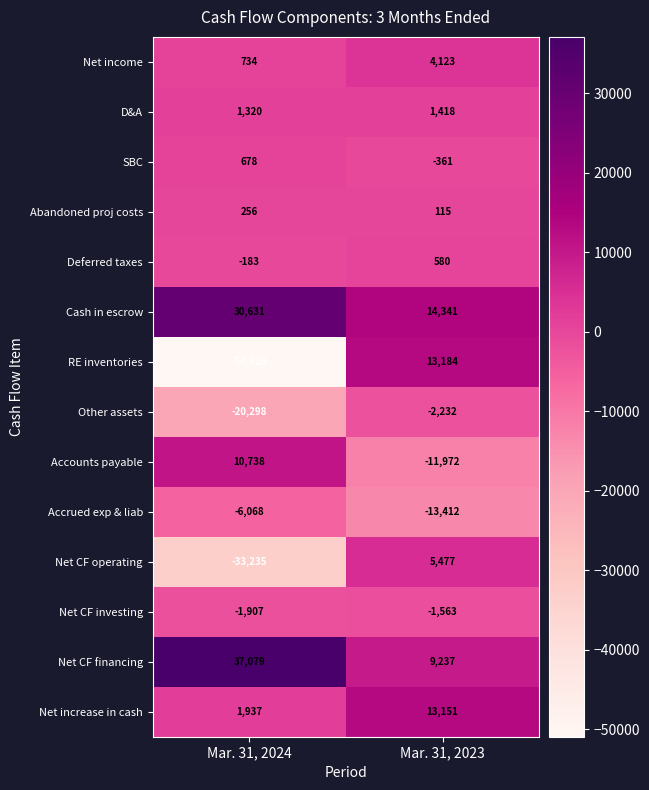

Rank the series by their maximum value, from highest to lowest.

Net CF financing, Cash in escrow, RE inventories, Net increase in cash, Accounts payable, Net CF operating, Net income, D&A, SBC, Deferred taxes, Abandoned proj costs, Net CF investing, Other assets, Accrued exp & liab